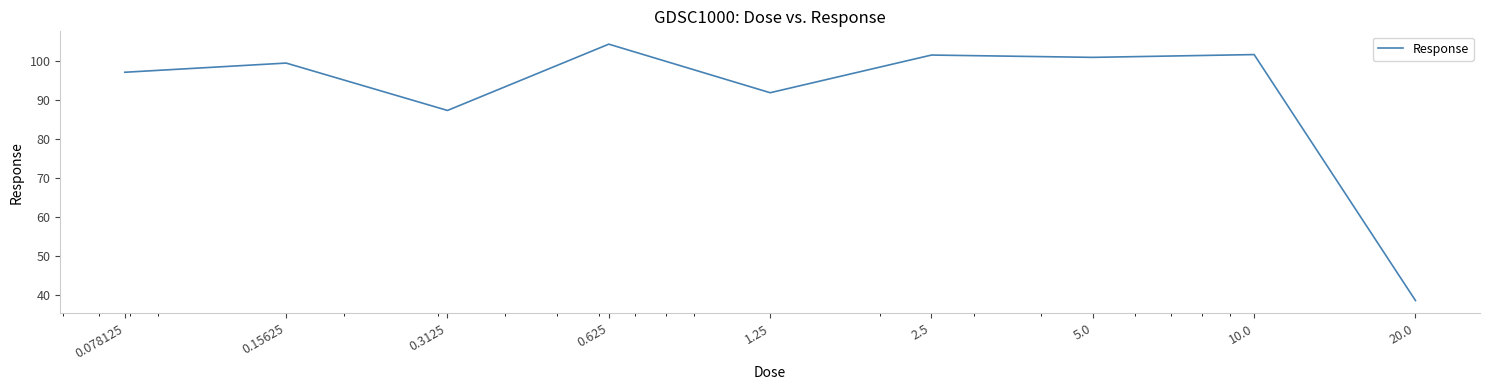

What is the difference between the maximum and minimum values?

65.6